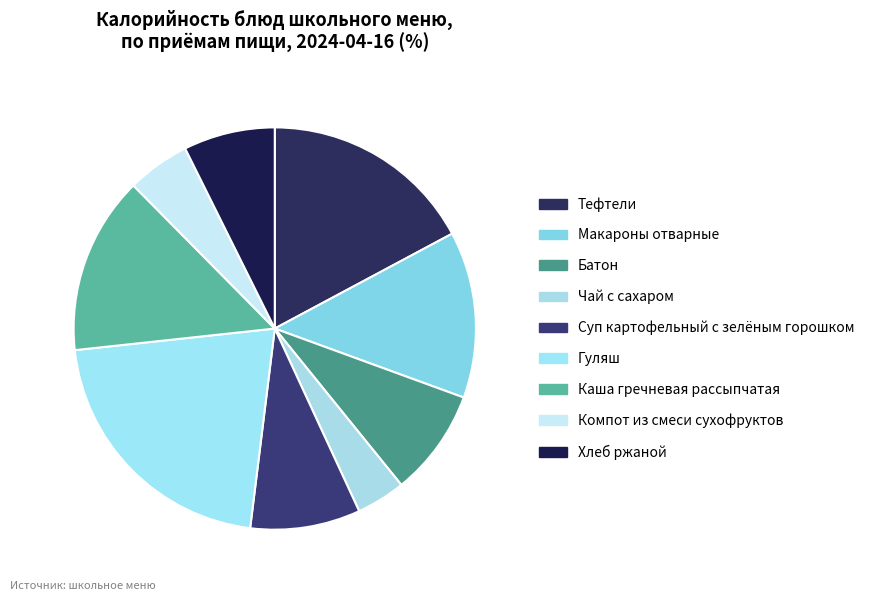

Which category has the smallest portion of the pie?

Чай с сахаром